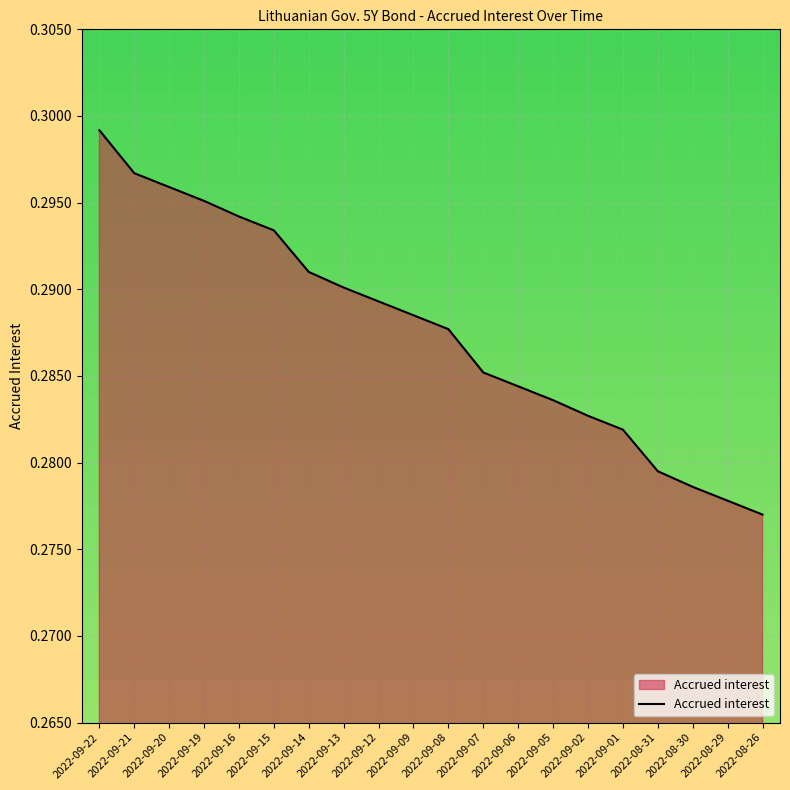

List the labels in order of value, smallest first.

2022-08-26, 2022-08-29, 2022-08-30, 2022-08-31, 2022-09-01, 2022-09-02, 2022-09-05, 2022-09-06, 2022-09-07, 2022-09-08, 2022-09-09, 2022-09-12, 2022-09-13, 2022-09-14, 2022-09-15, 2022-09-16, 2022-09-19, 2022-09-20, 2022-09-21, 2022-09-22